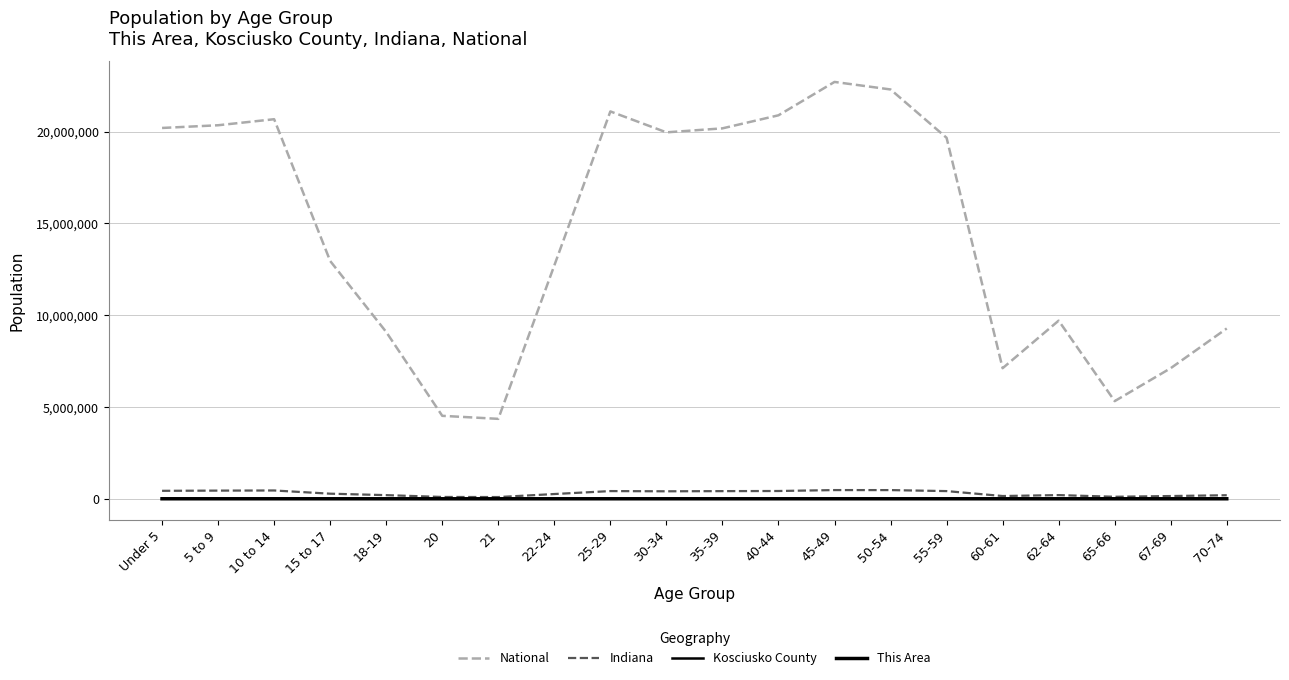

Which series has the widest spread of values?

National